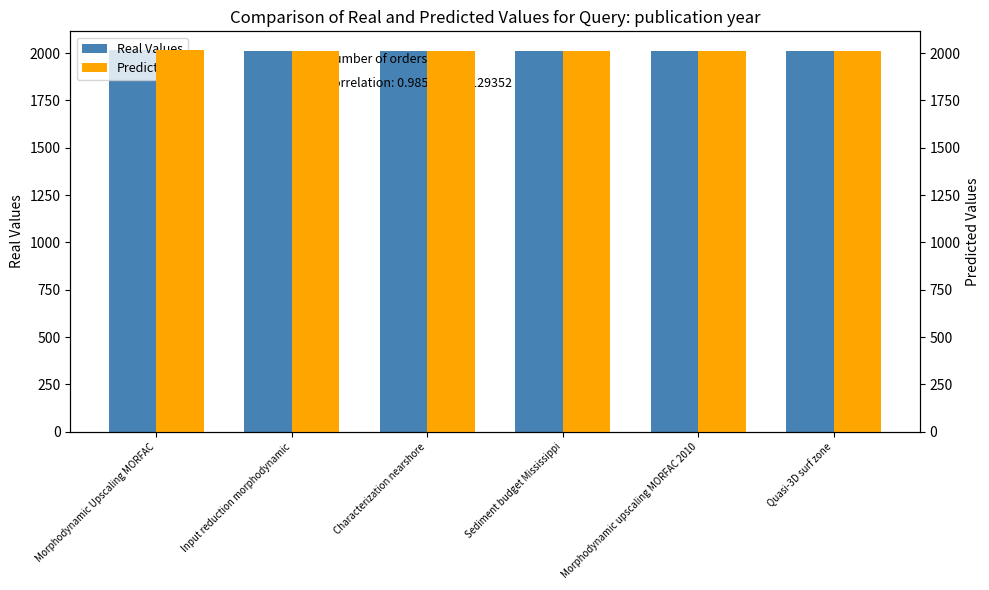

What value does the Real Values series have at Sediment budget Mississippi?

2012.0